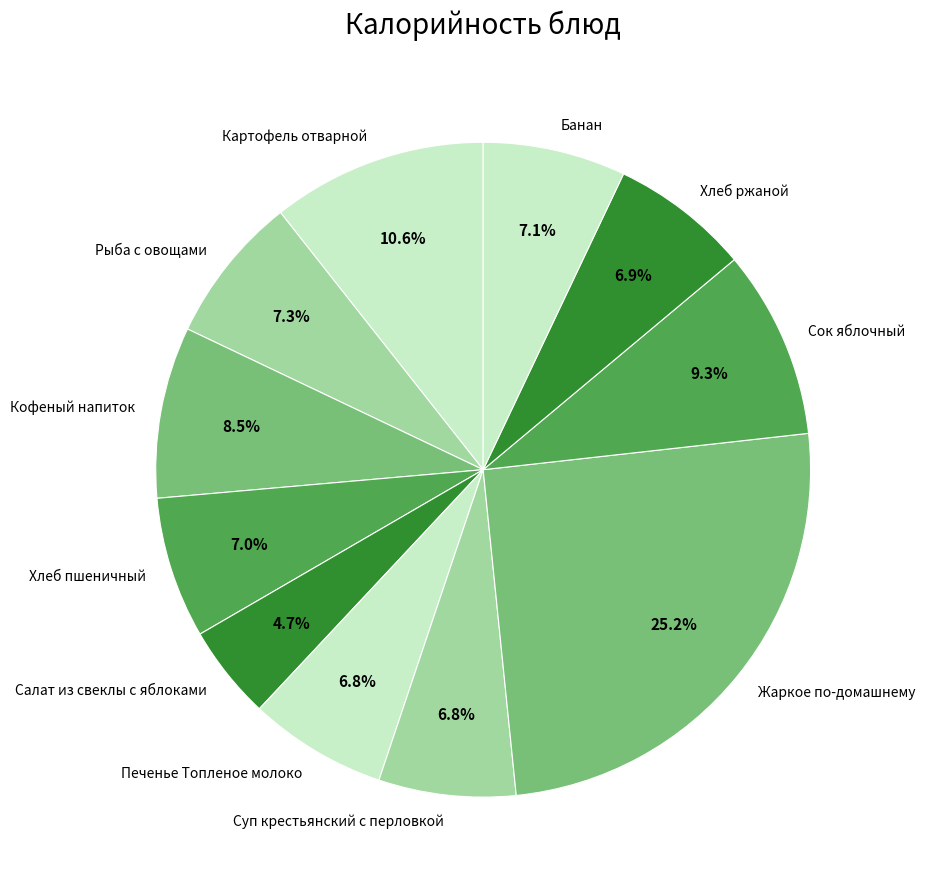

Which has a higher value, Хлеб ржаной or Сок яблочный?

Сок яблочный